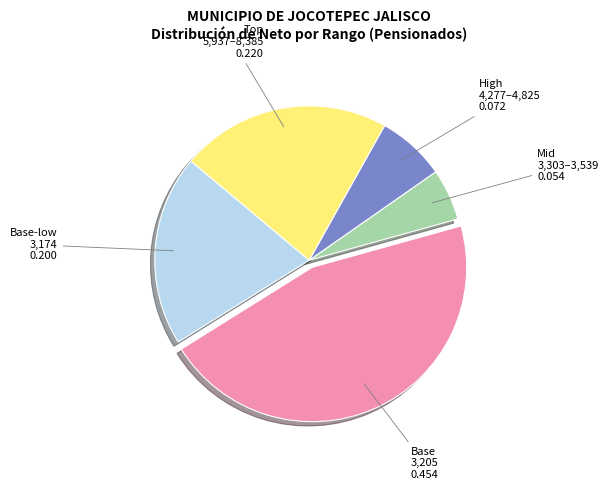

Does any single category account for the majority?

No